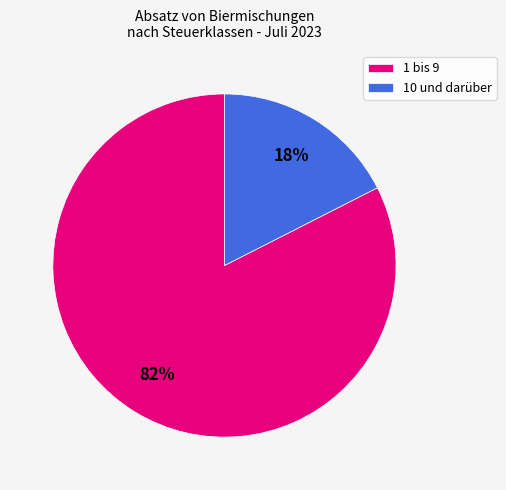

Is it true that 1 bis 9 is 82% of the pie?

True